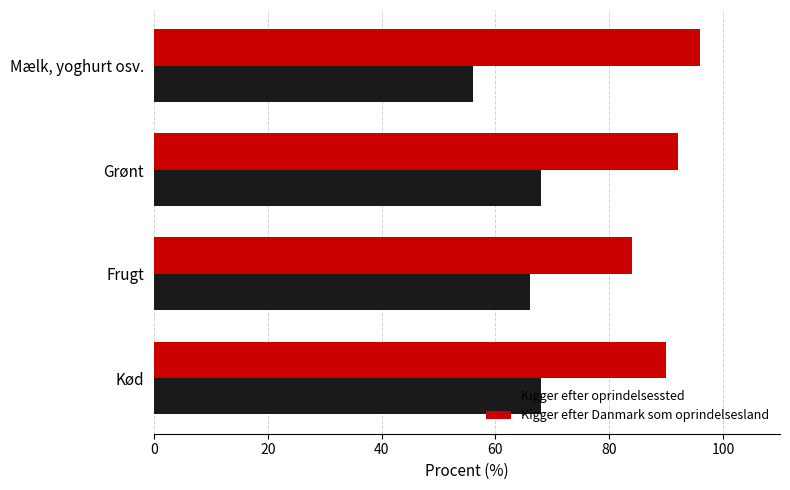

How many values in the Kigger efter oprindelsessted series are below 68?

2